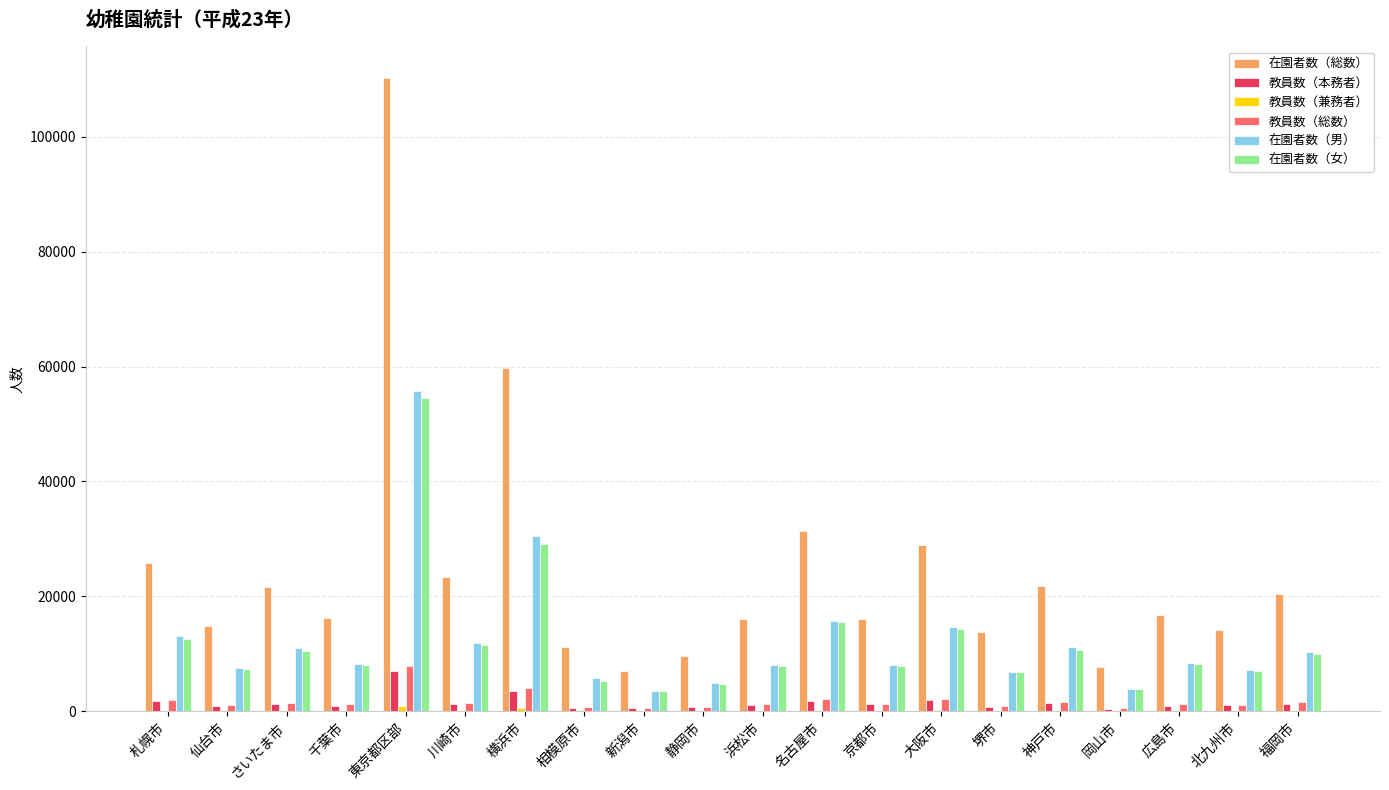

The value of 在園者数（女） at 岡山市 is 3803. True or false?

True